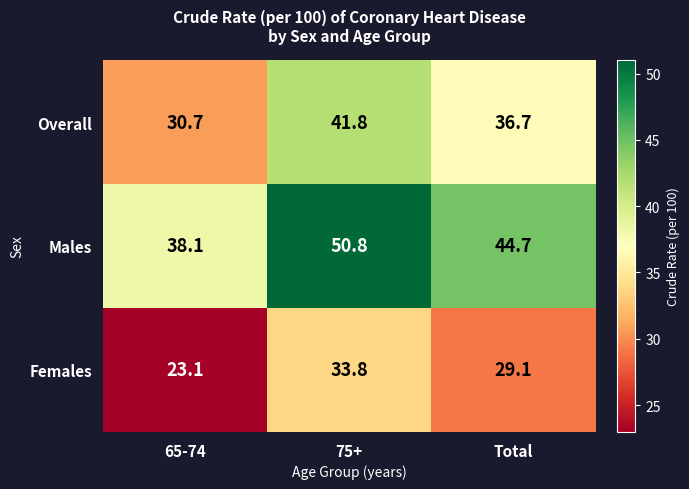

Which series has the largest range (max minus min)?

Males